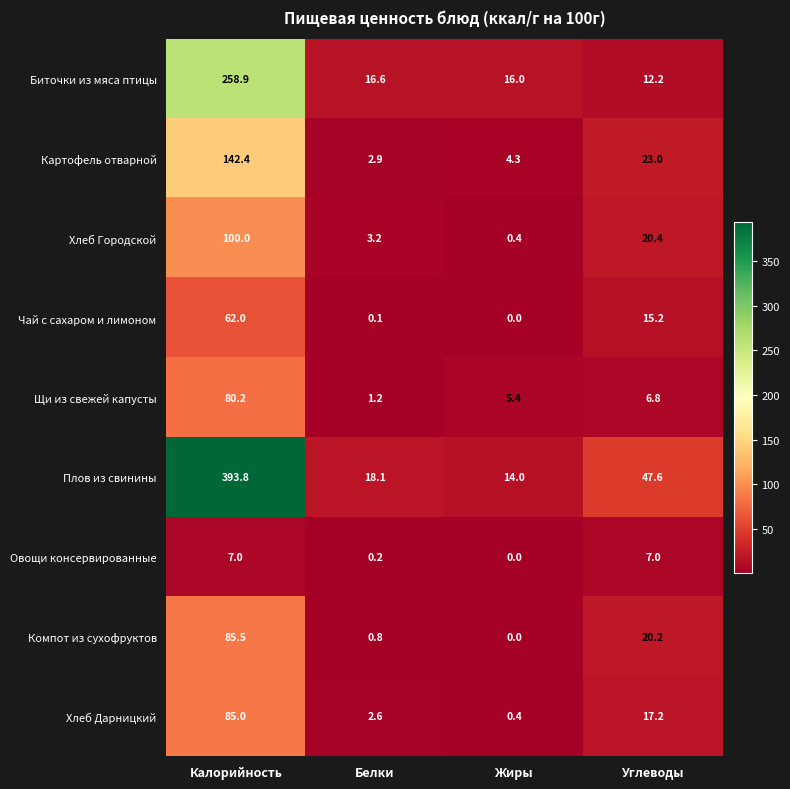

The value of Овощи консервированные at Жиры is 3.3. True or false?

False